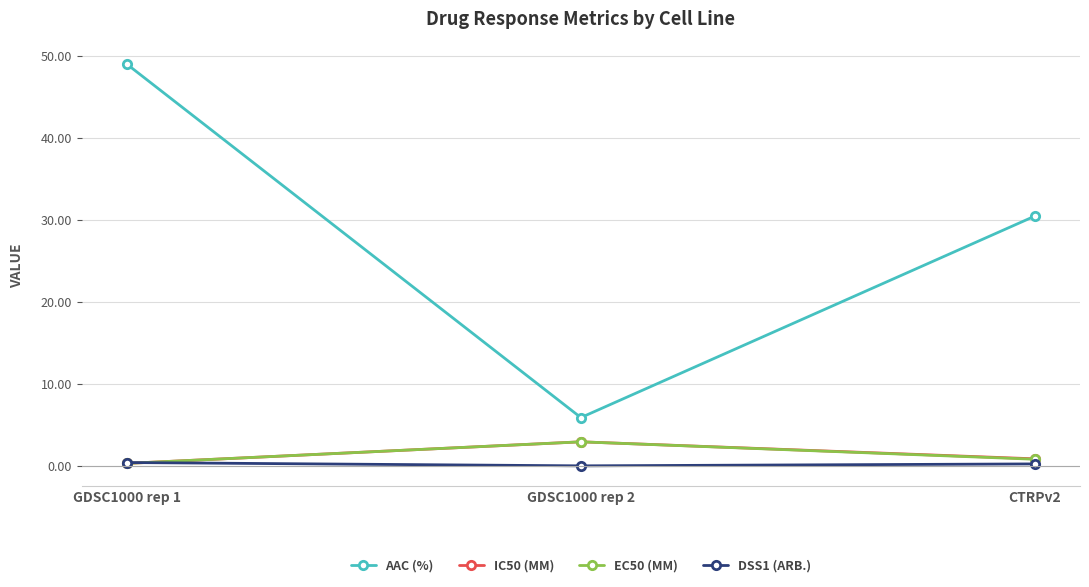

At which category is the sum across all series the highest?

GDSC1000 rep 1